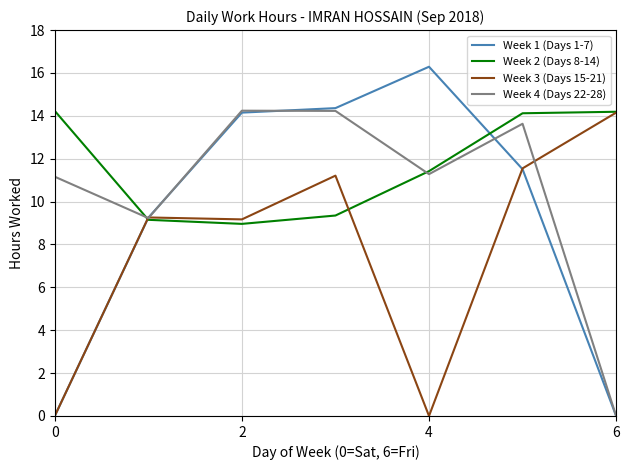

What is the maximum value for Week 1 (Days 1-7)?

16.3